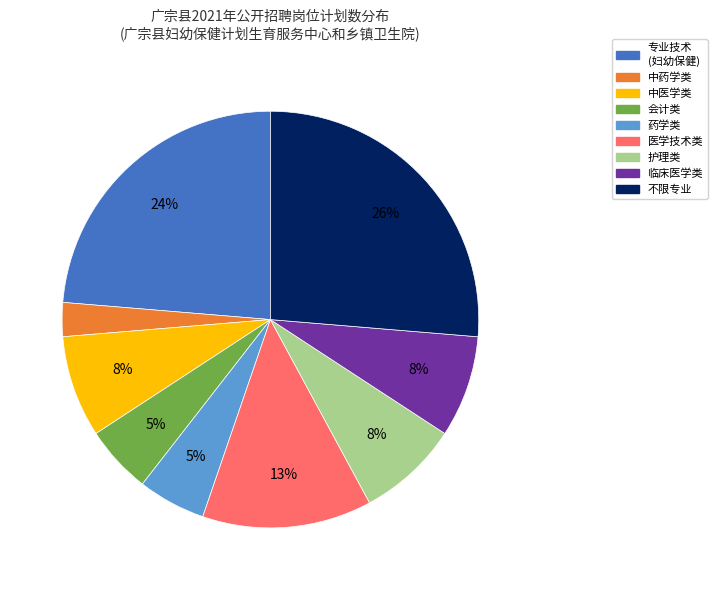

Does any single category account for the majority?

No